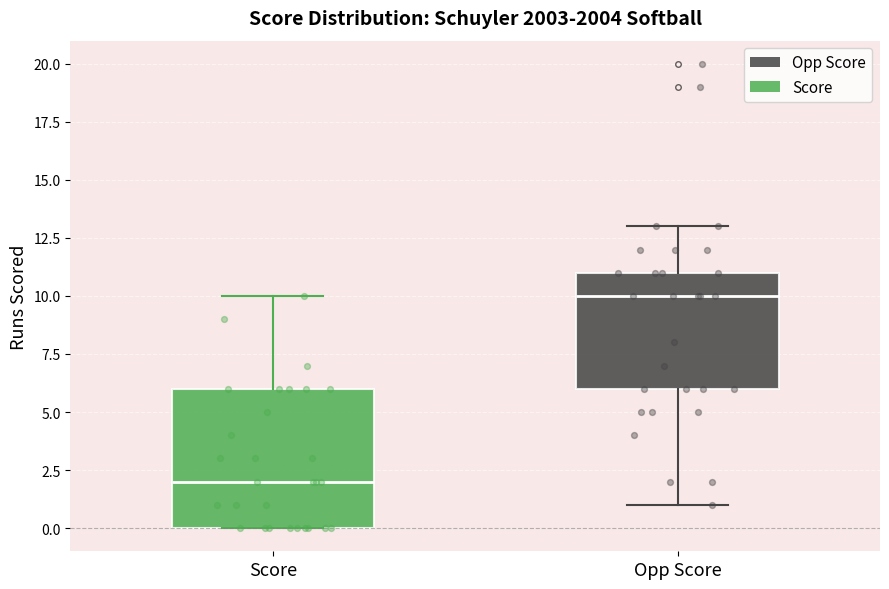

Which box is the tallest, from its lower edge to its upper edge?

Score